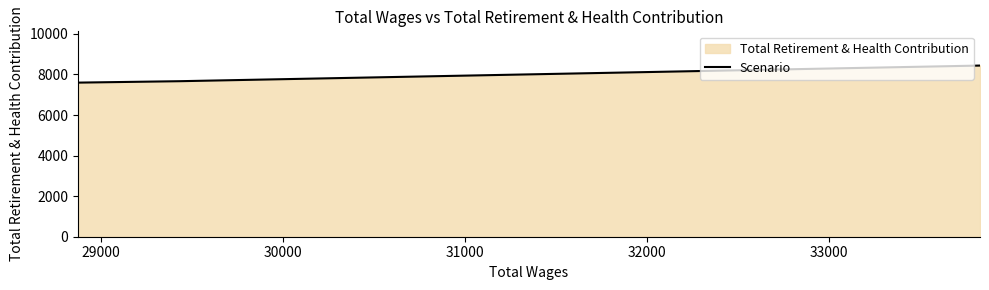

What is the difference between the maximum and minimum values?

841